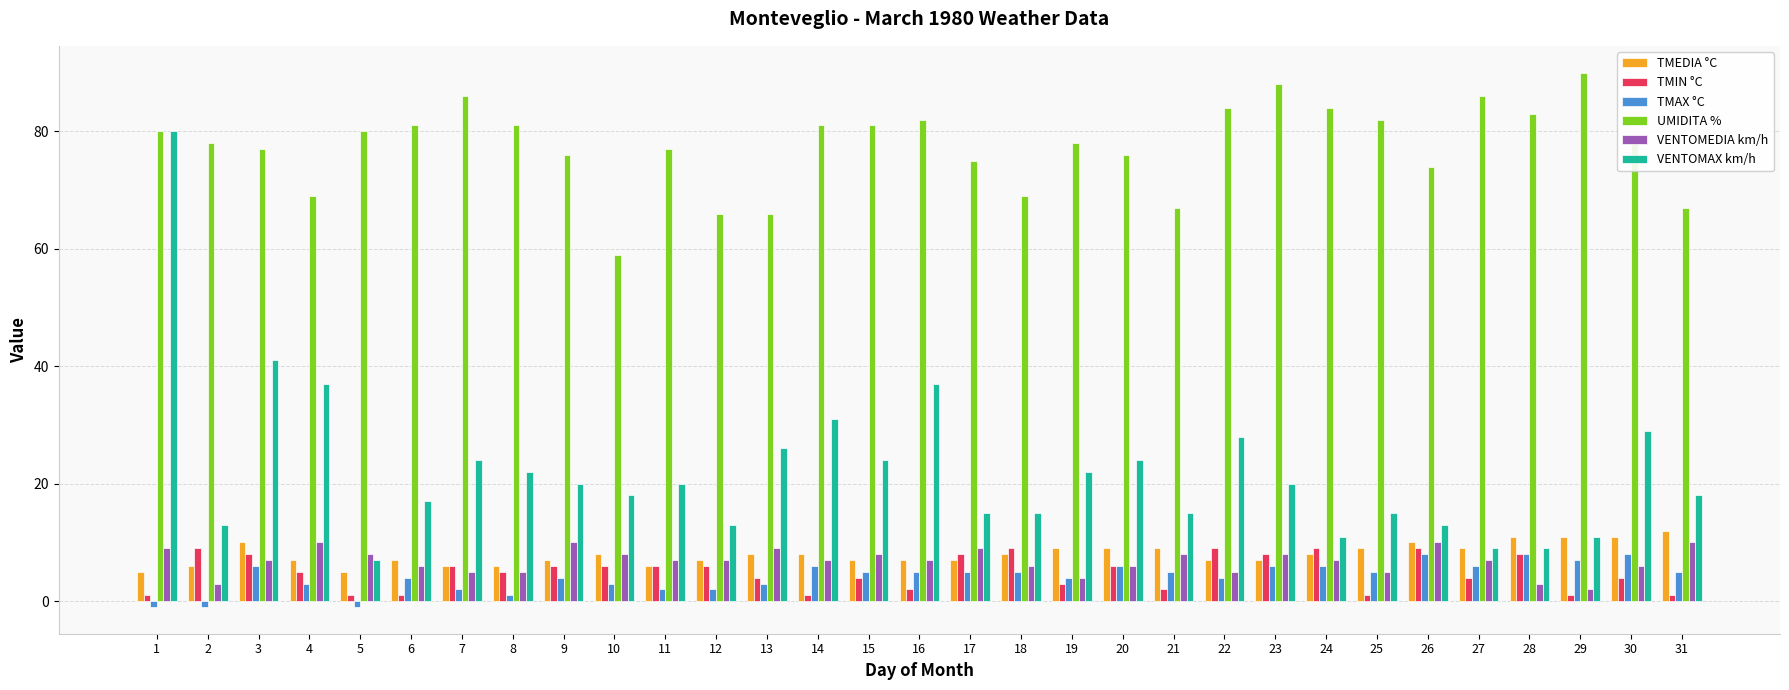

At which category is the sum across all series the highest?

1